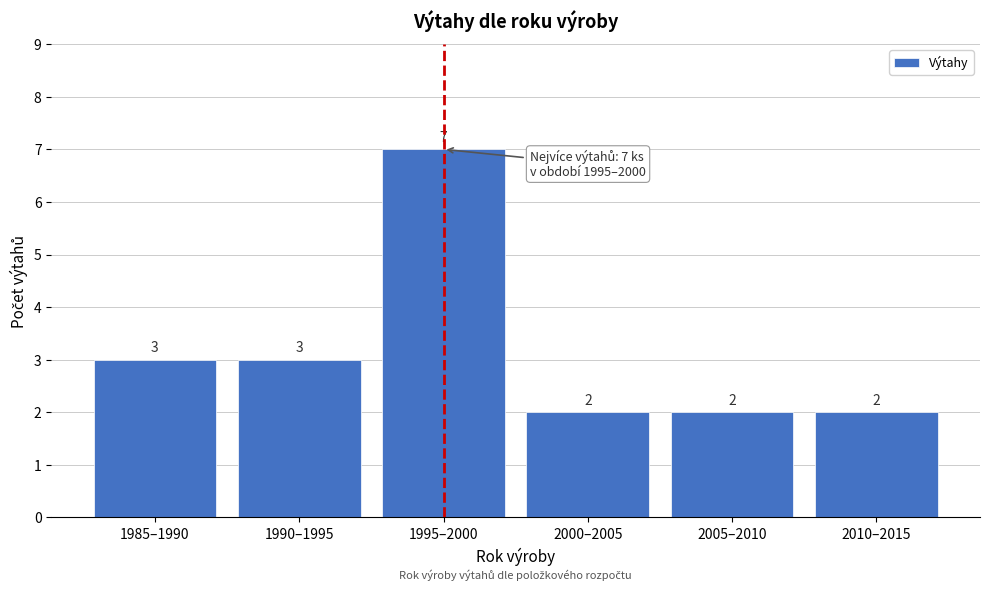

Reading left to right, what are all the values shown in this chart?

3	3	7	2	2	2